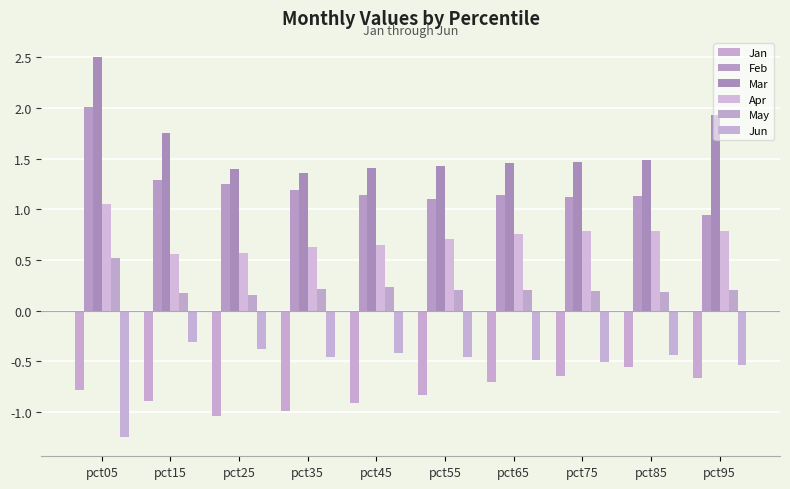

What is the spread (max minus min) of values at pct45?

2.3